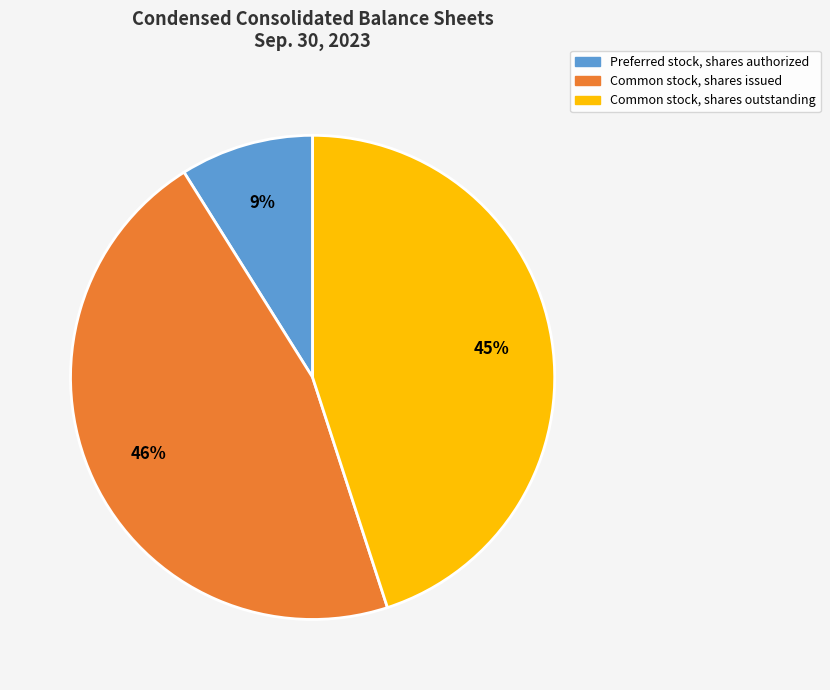

Count the number of slices in the pie.

3